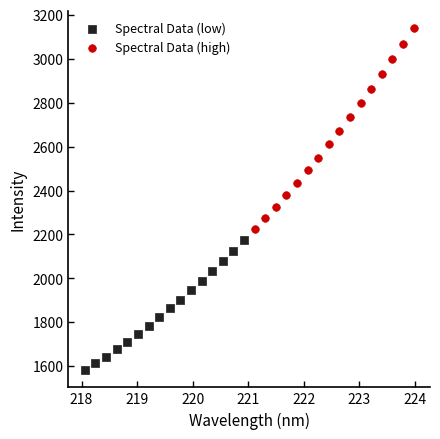

Which series contains the lowest Y value?

Spectral Data (low)